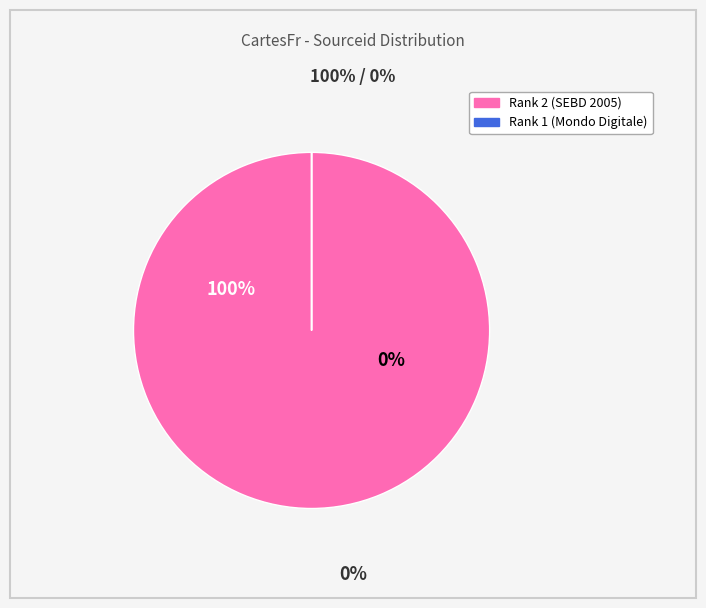

How many segments does this pie chart have?

2